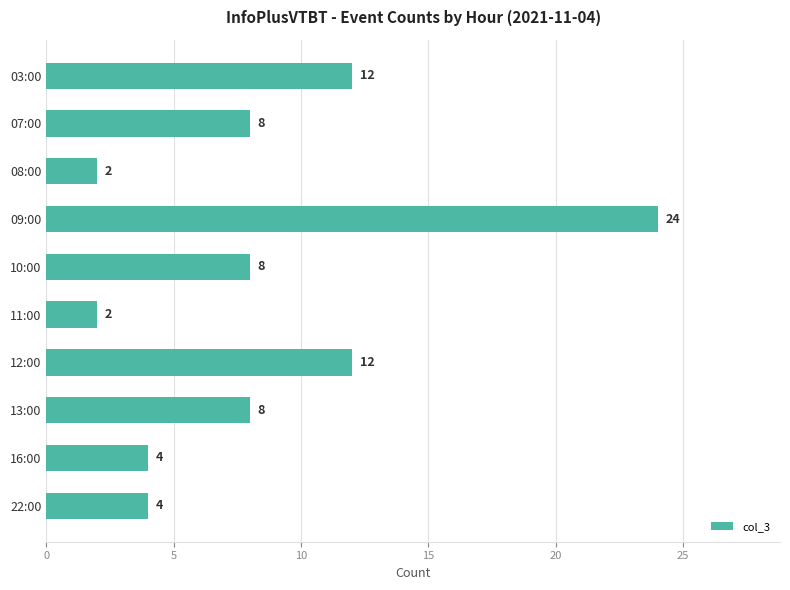

What is the sum of all values?

84